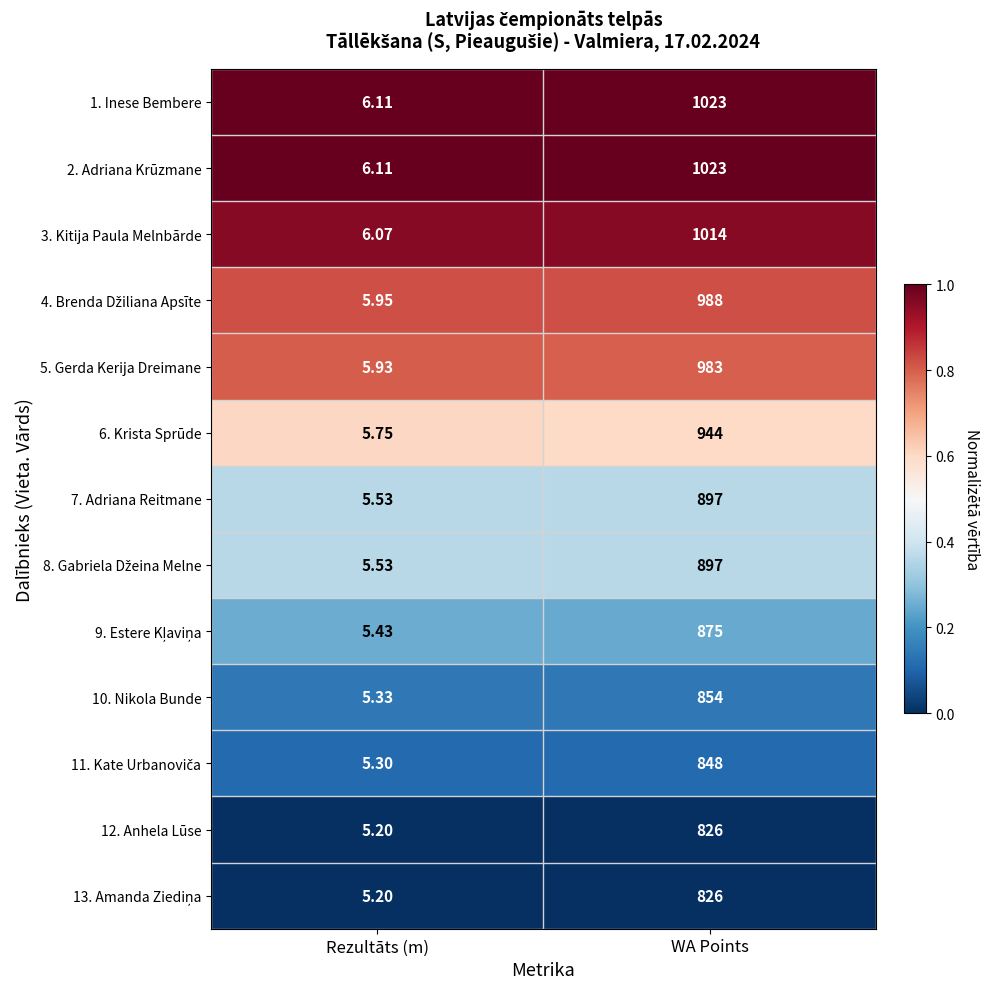

List the labels in order of 6. Krista Sprūde value, smallest first.

Rezultāts (m), WA Points